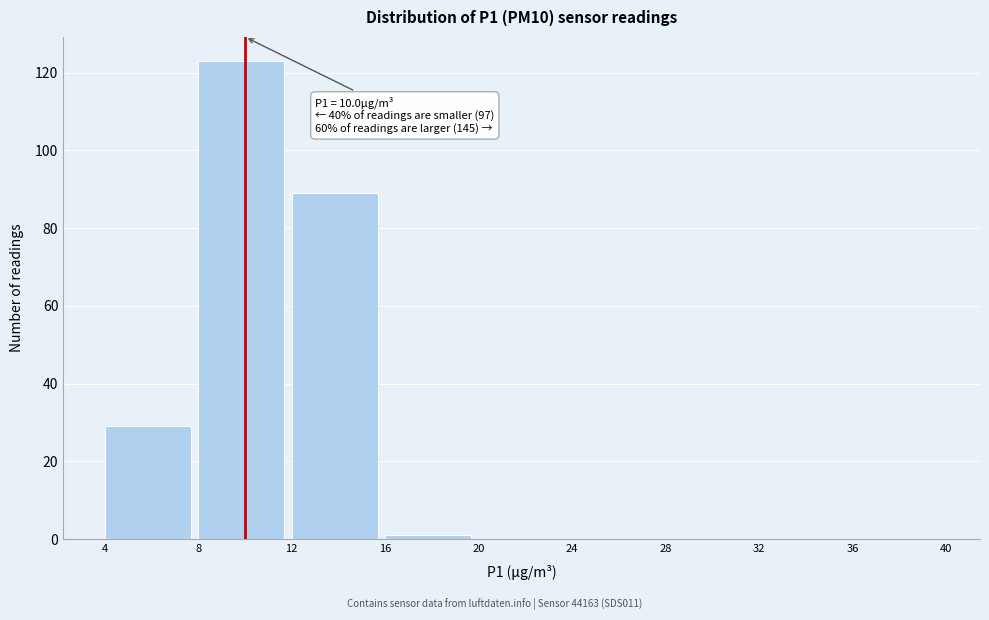

Which range on the x-axis has the tallest bar?

8 to 12